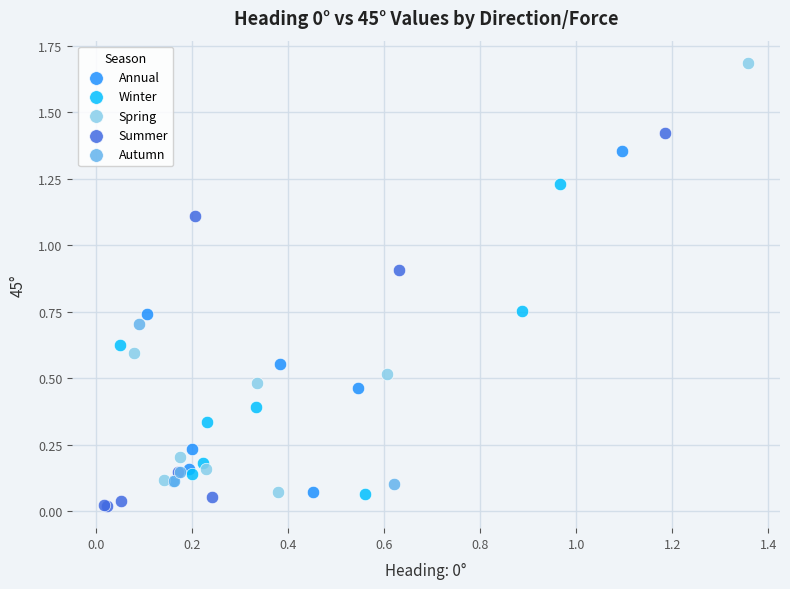

Which series reaches the minimum Y coordinate?

Summer